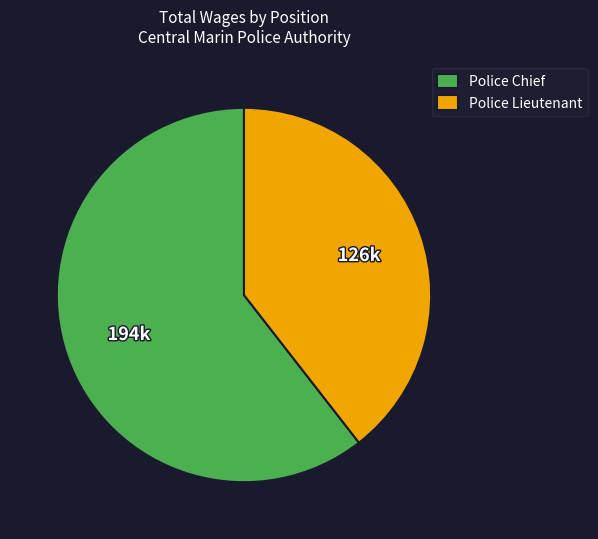

Count the number of slices in the pie.

2